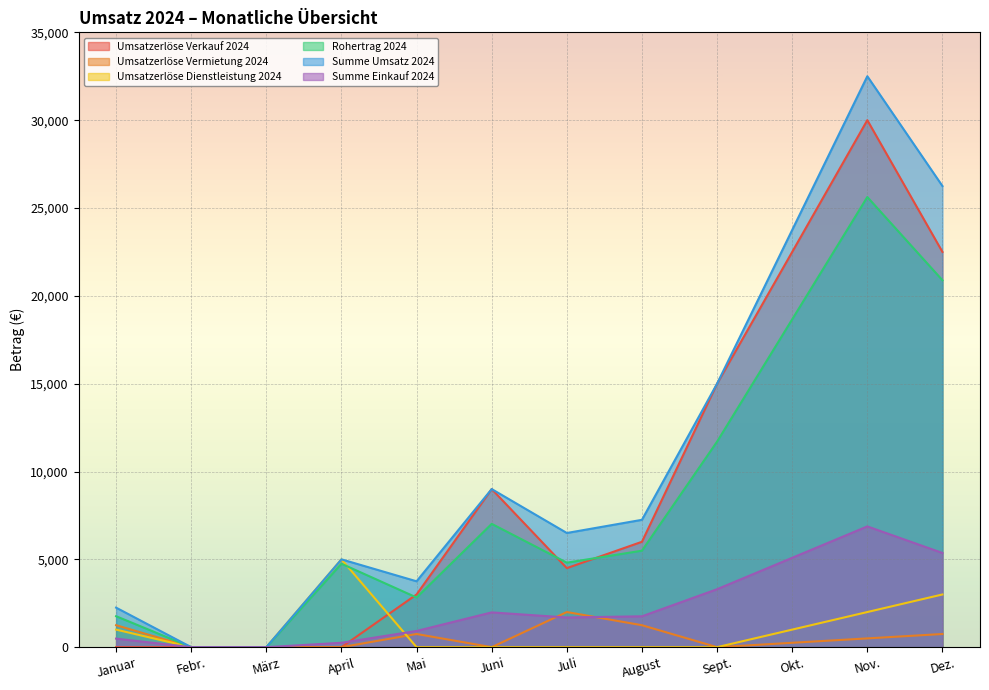

What position from the left is April?

4